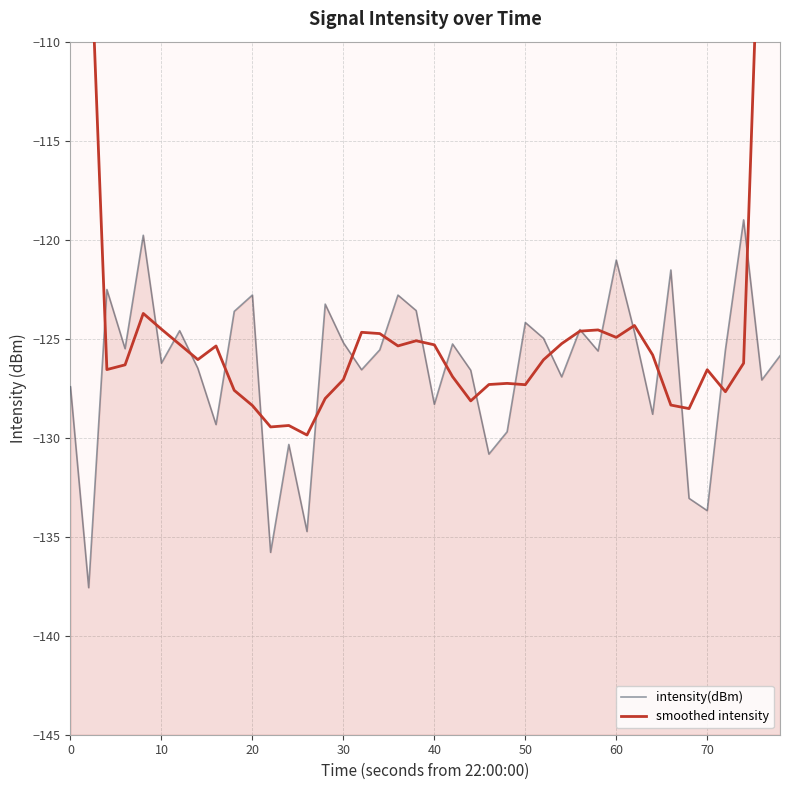

What are all the series names shown in the legend?

intensity(dBm), smoothed intensity